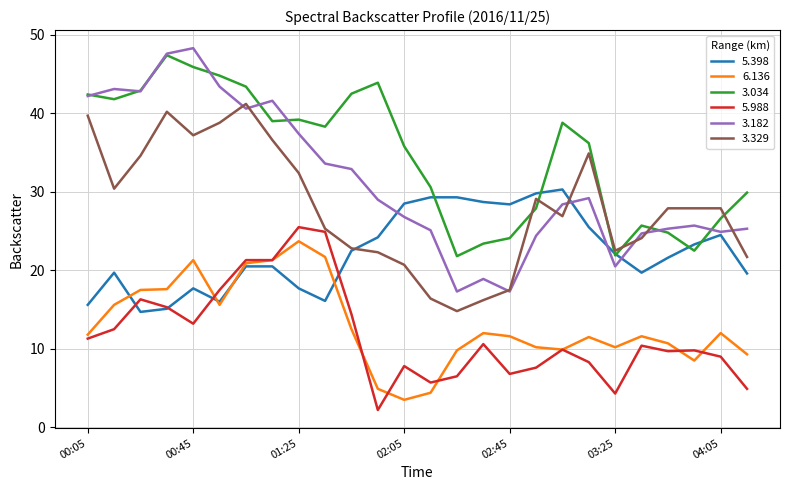

Which series has the largest total across all categories?

3.034